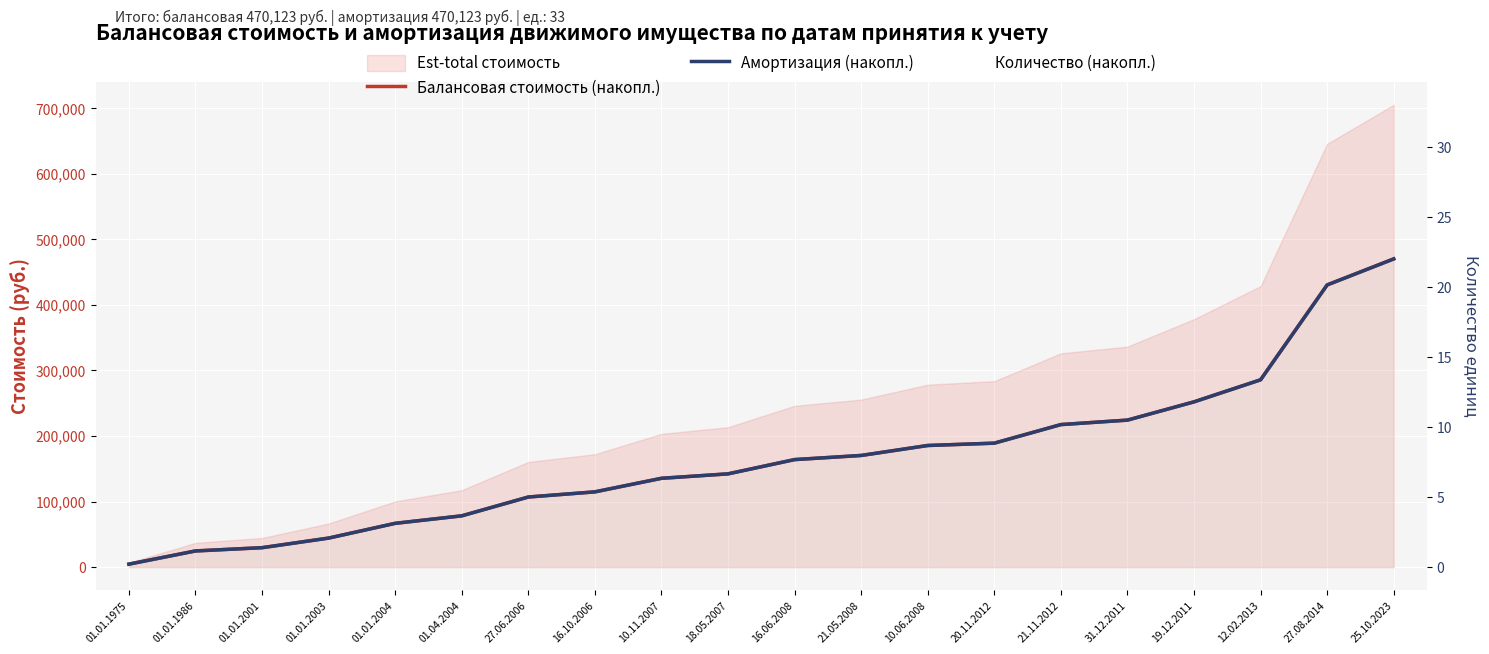

Is the value of Амортизация (накопл.) at 27.08.2014 greater than the value of Количество (накопл.) at 21.05.2008?

Yes